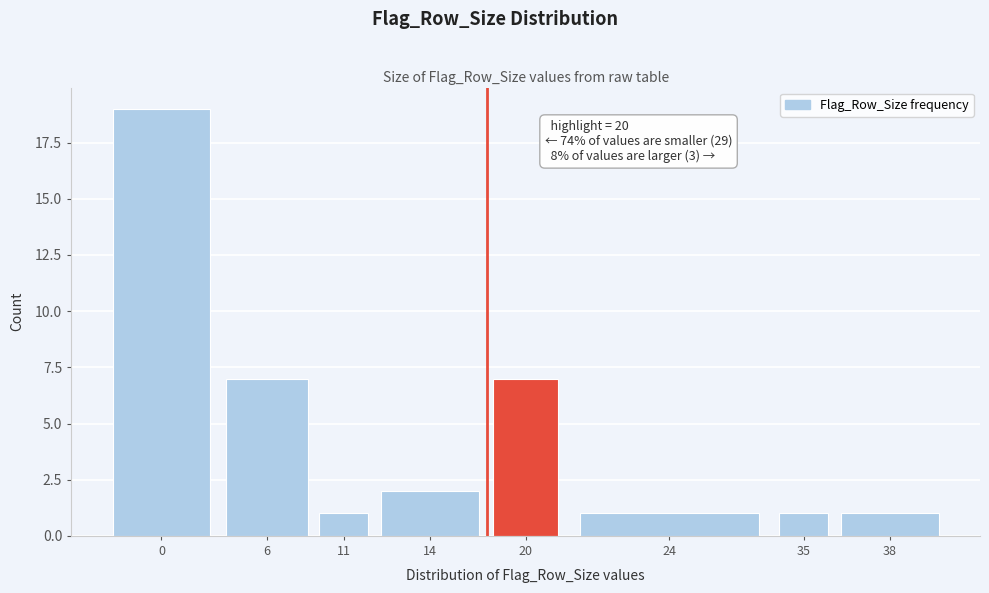

Reading left to right, transcribe all the data shown in this chart.

0=19	6=7	11=1	14=2	20=7	24=1	35=1	38=1